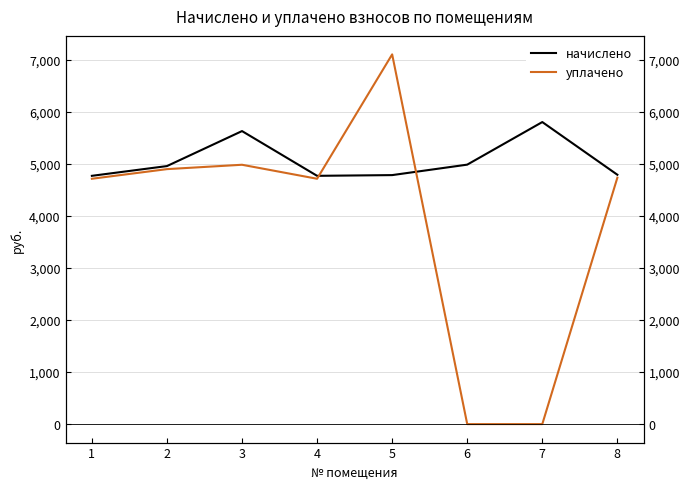

At how many categories does at least one series exceed 4508?

8